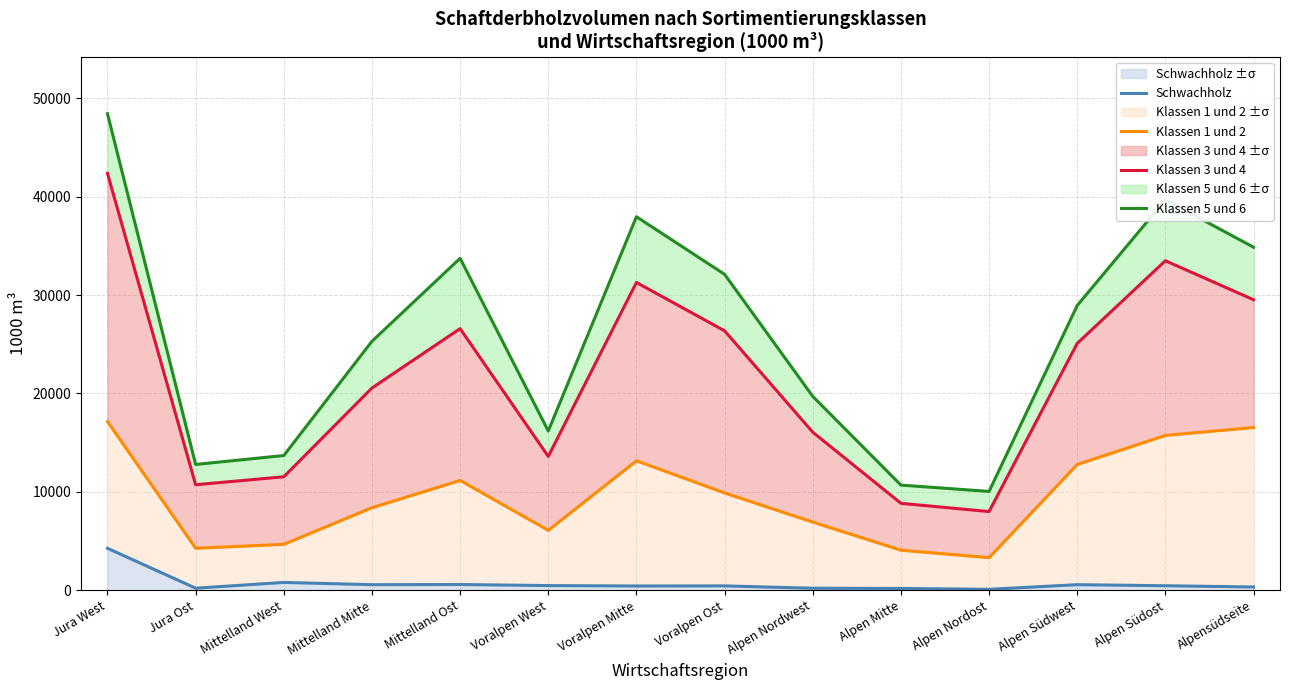

What is the label of the 8th point from the right?

Voralpen Mitte